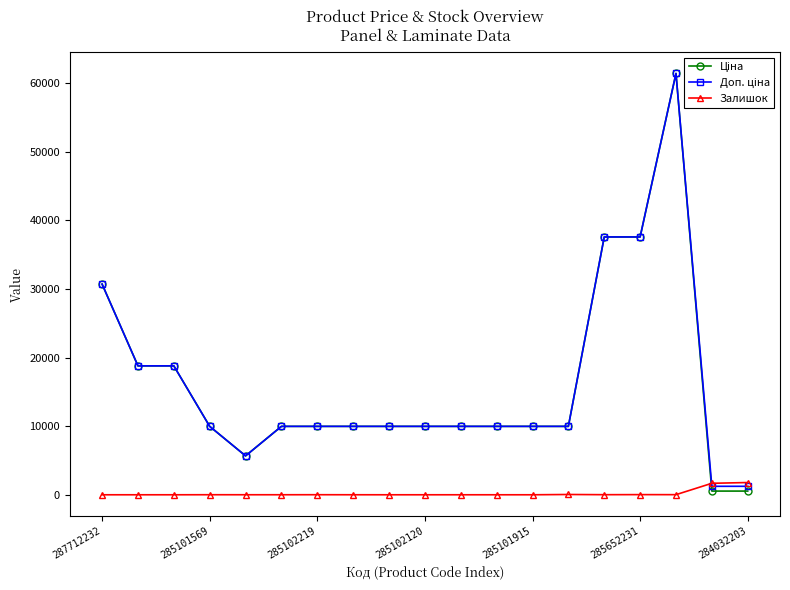

What is the greatest value displayed?

61434.3